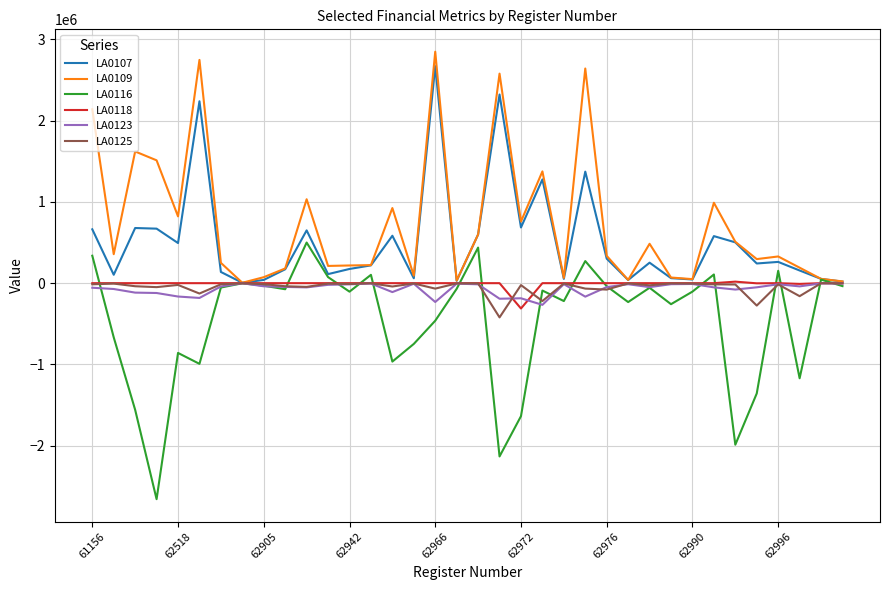

What is the maximum value shown in the chart?

2848777